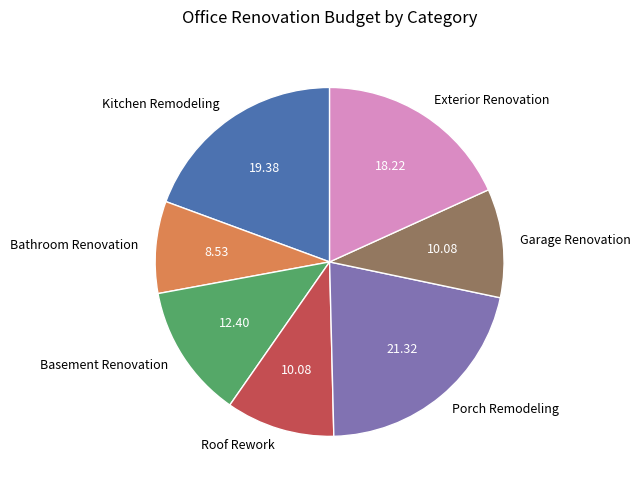

Is the sum of Exterior Renovation and Basement Renovation greater than half?

No